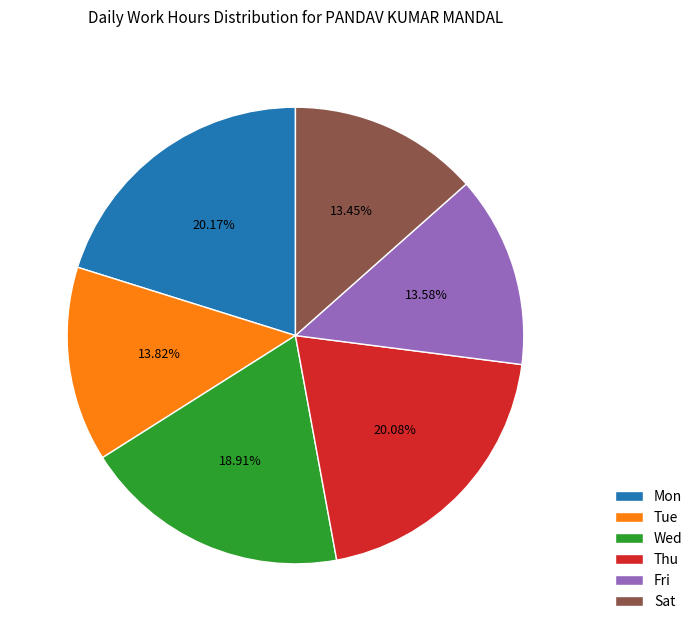

Is there a majority slice in this chart?

No